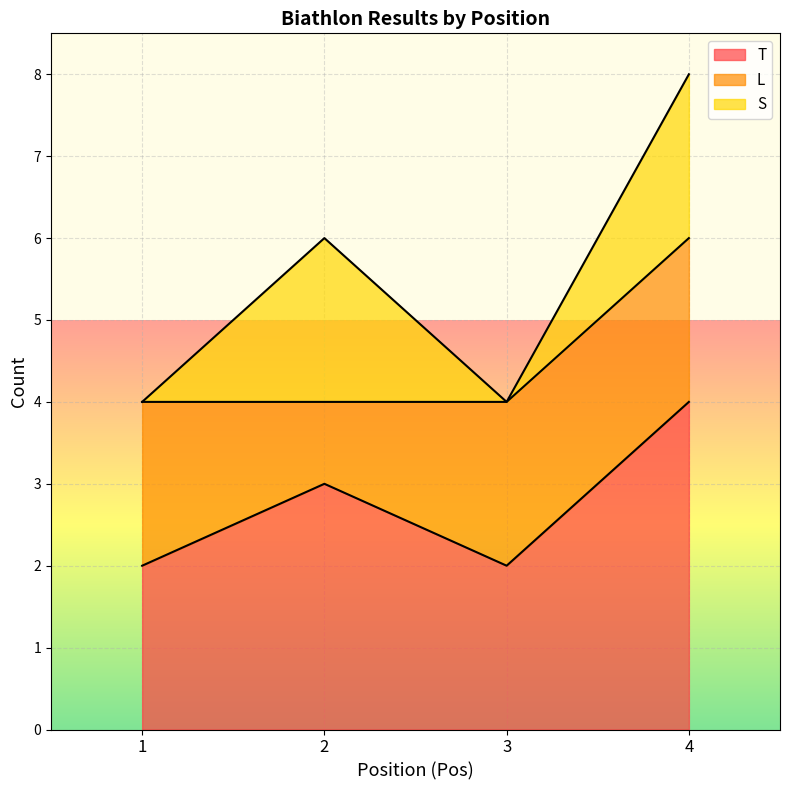

Which series has the widest spread of values?

T